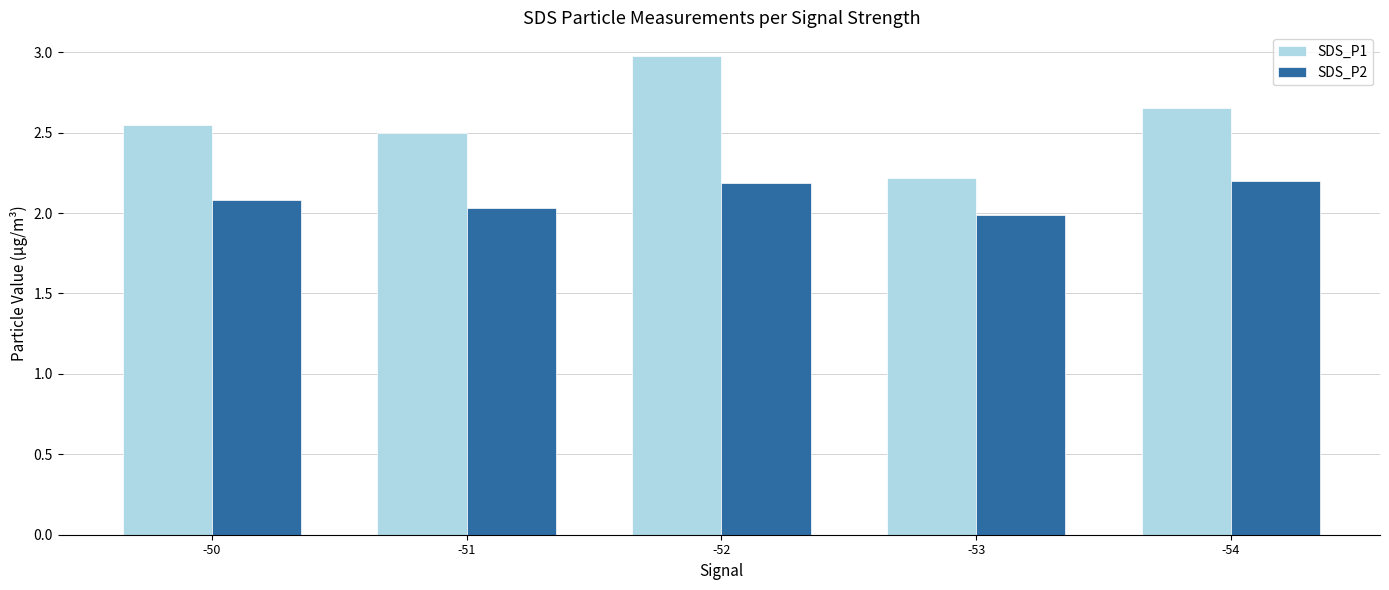

At which label does SDS_P2 first exceed 2?

-50